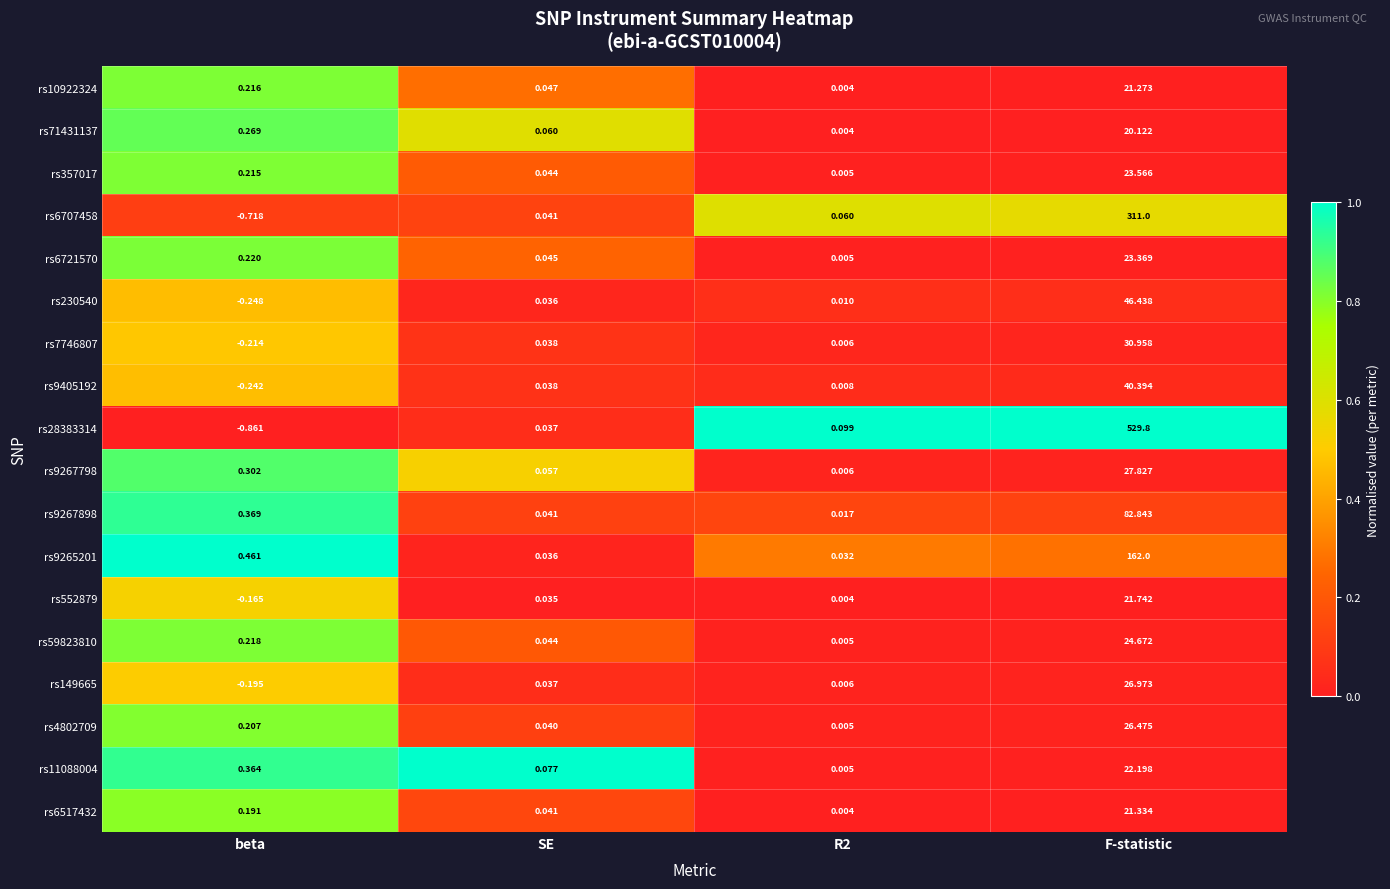

Which category has the lowest value across all series?

beta